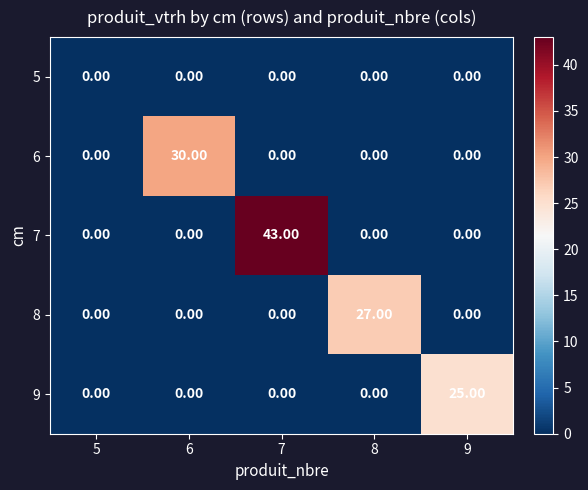

Between 6 and 9, which series saw the biggest shift?

6